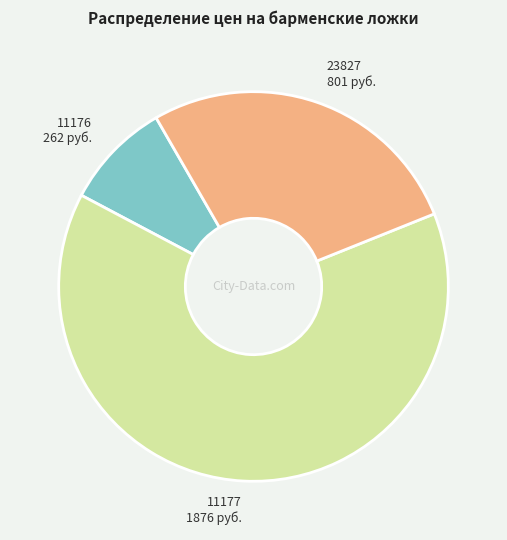

True or false: 11177 accounts for 64% of the total.

True